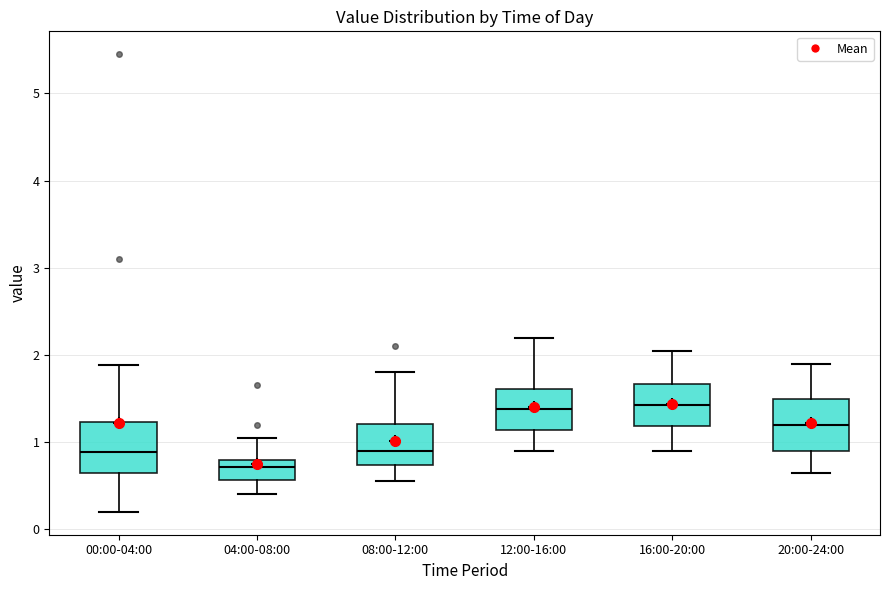

Where does the median line of the box for 20:00-24:00 sit on the y-axis? The values are not printed on the chart, so give them approximately, as read against the axis.

1.2